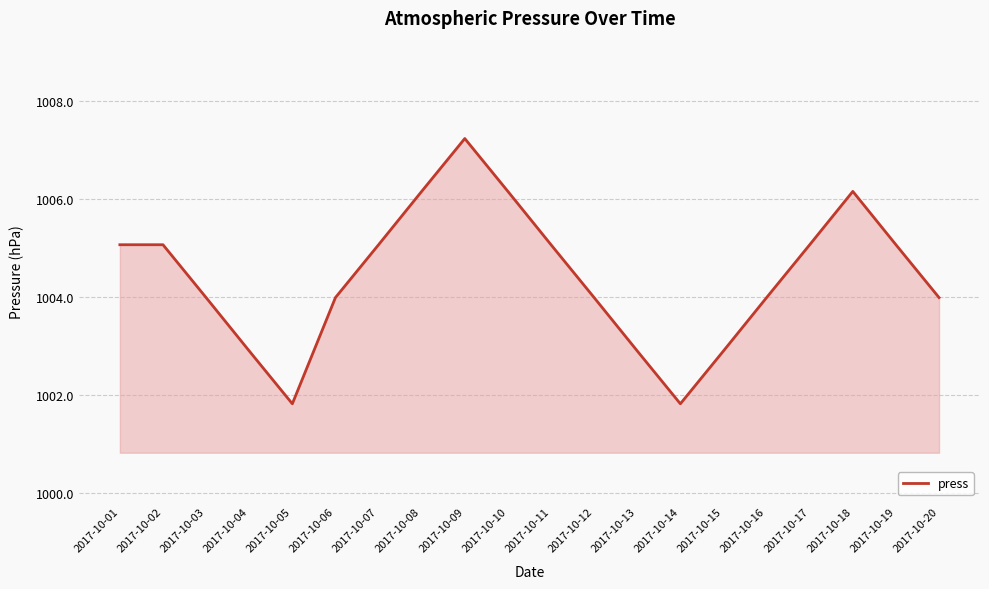

The chart shows a value of 1005.1 at 2017-10-01. True or false?

True